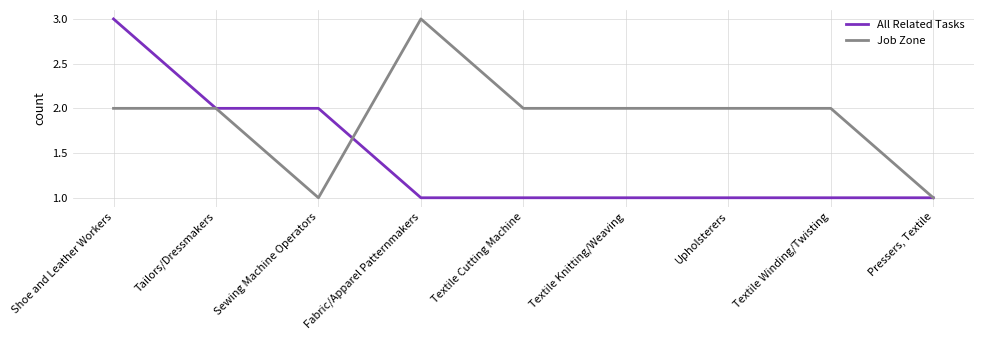

Rank the series by their average value, from lowest to highest.

All Related Tasks, Job Zone